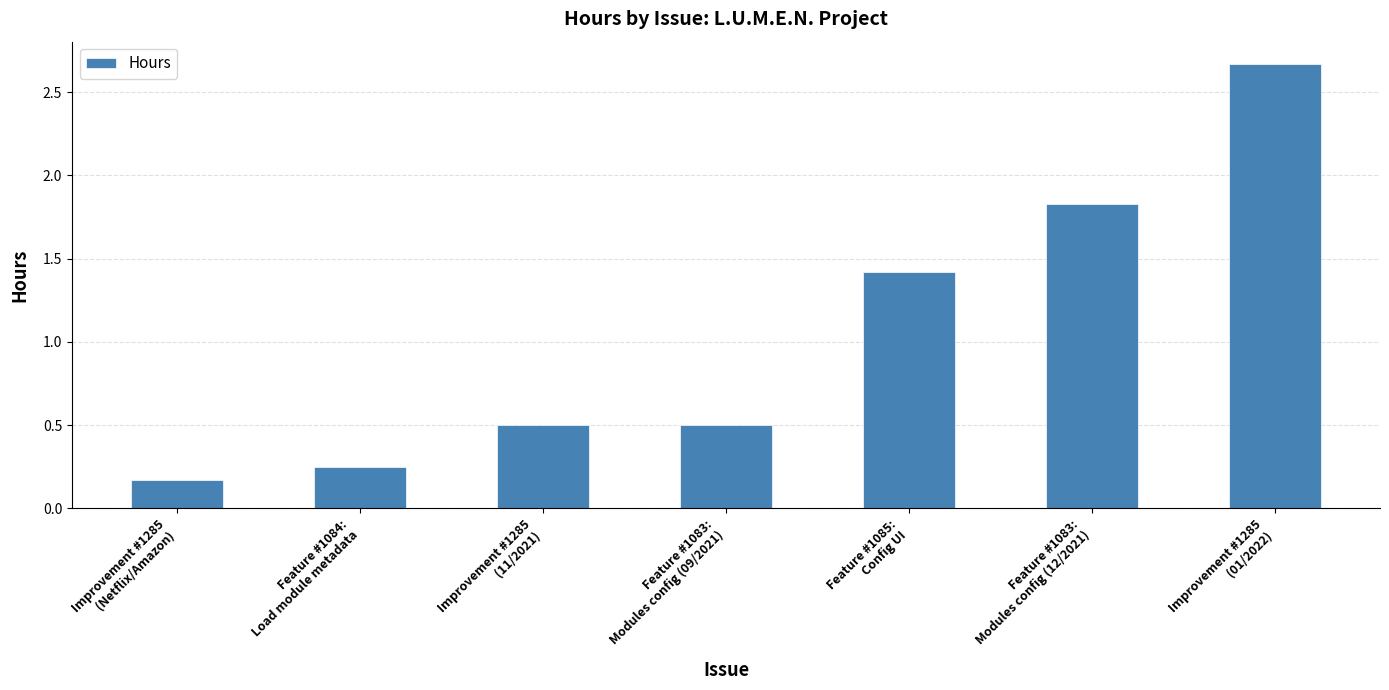

What is the sum of all values?

7.3